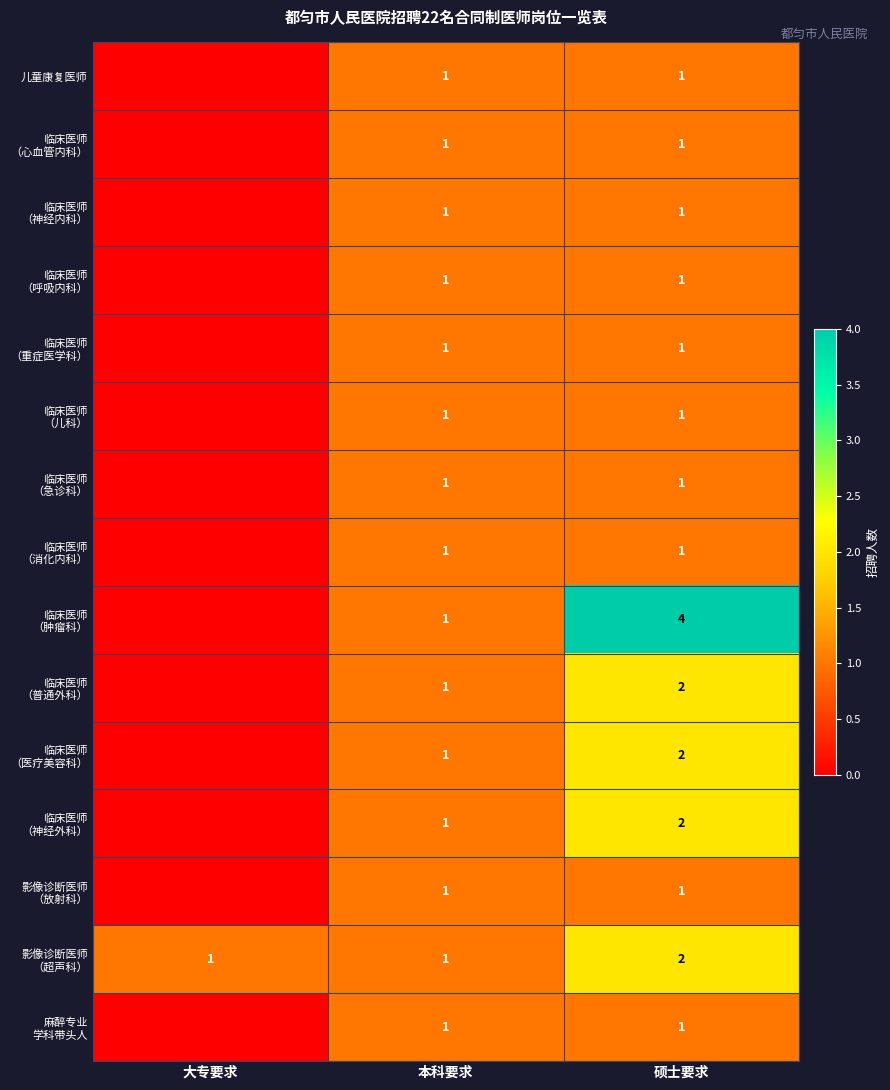

What is the difference between the highest and lowest values at 硕士要求?

3